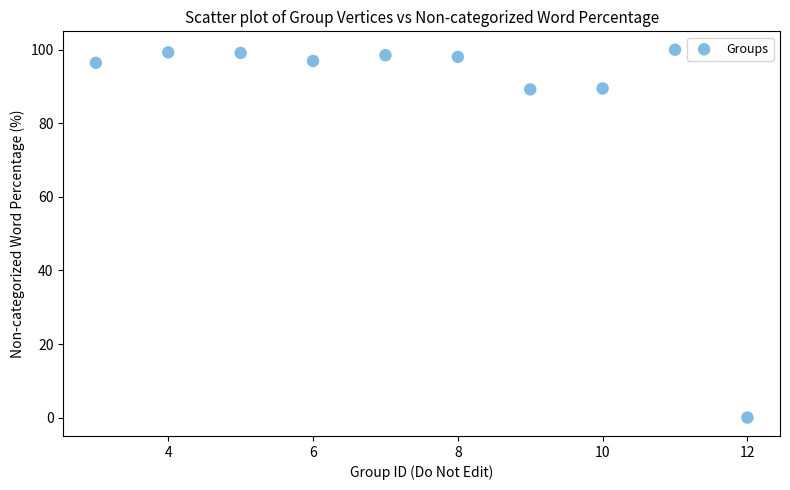

What is the range of Y values (max minus min)?

100.0